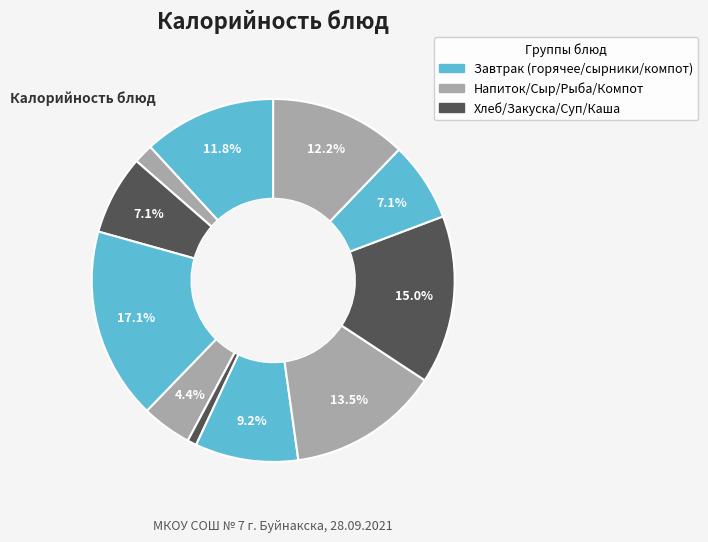

Is there any slice that represents more than half of the pie?

No